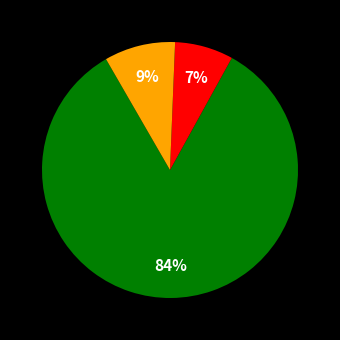

Is there a majority slice in this chart?

Yes